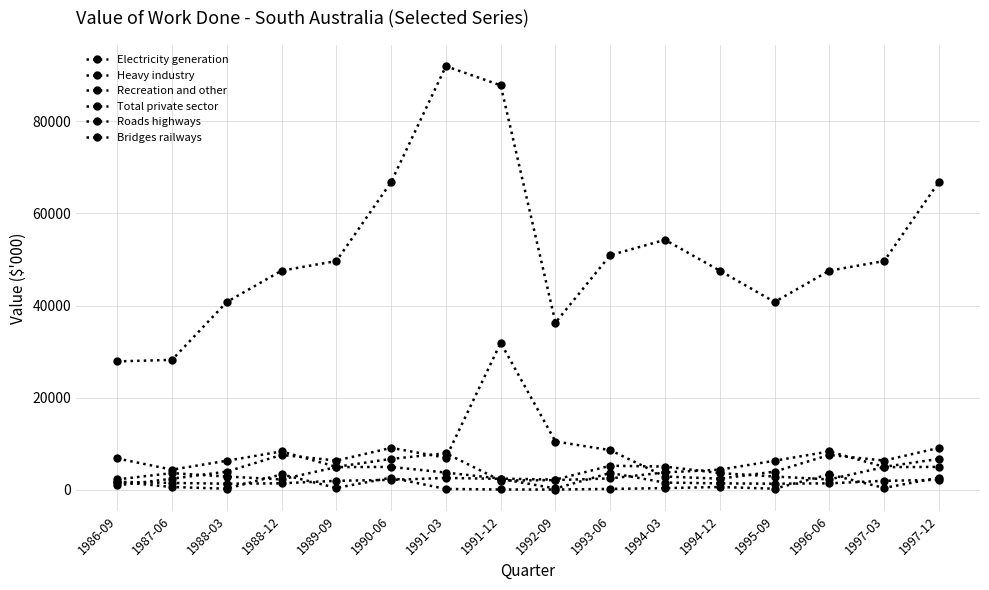

What is the sum of all Bridges railways values?

58243